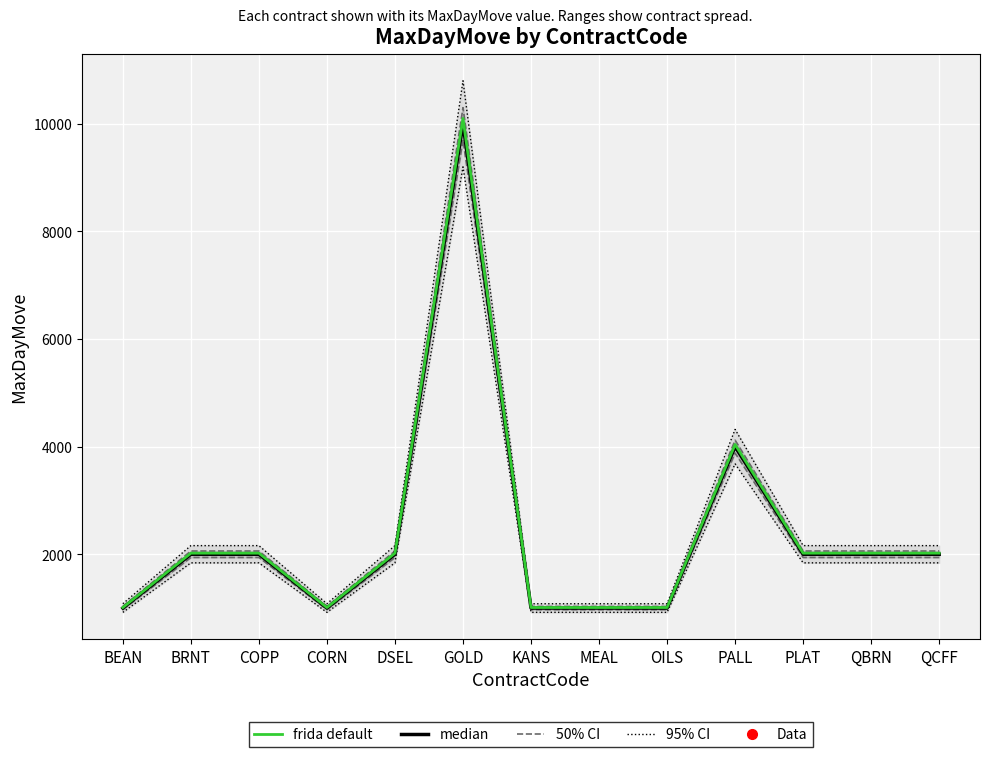

What is the average value of the frida default series?

2408